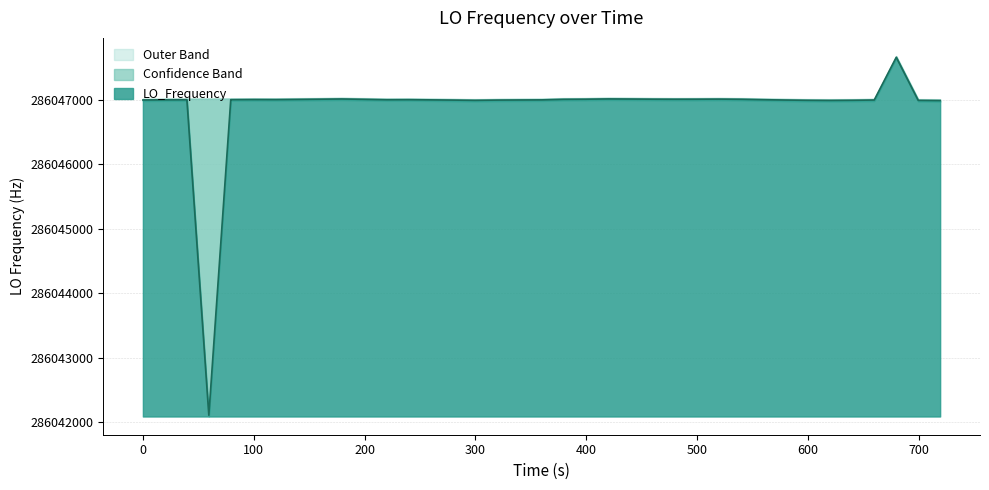

What is the lowest value of the LO_Frequency series?

286042108.4